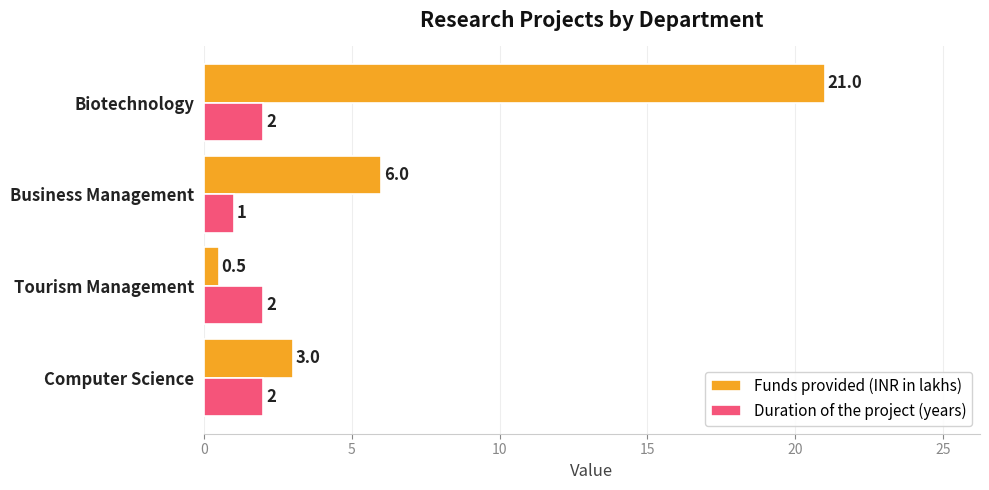

Which series has the widest spread of values?

Funds provided (INR in lakhs)